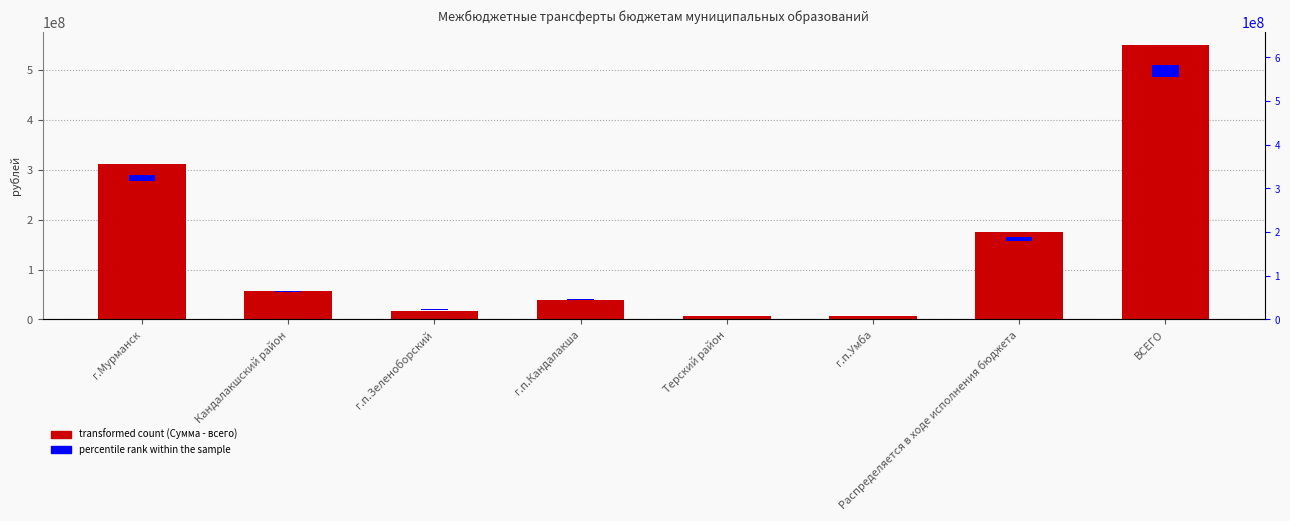

What is the average value of the percentile rank within the sample series?

7261147.1